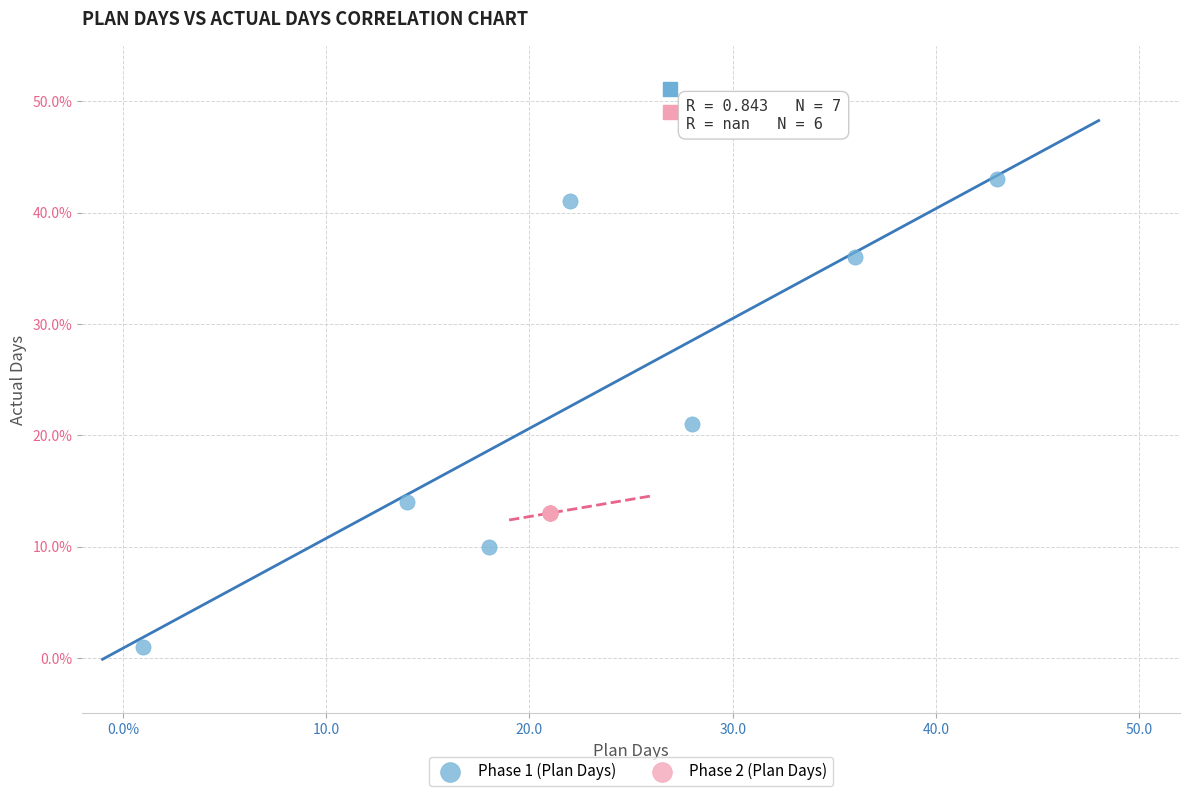

Which series contains the lowest Y value?

Phase 1 (Plan Days)